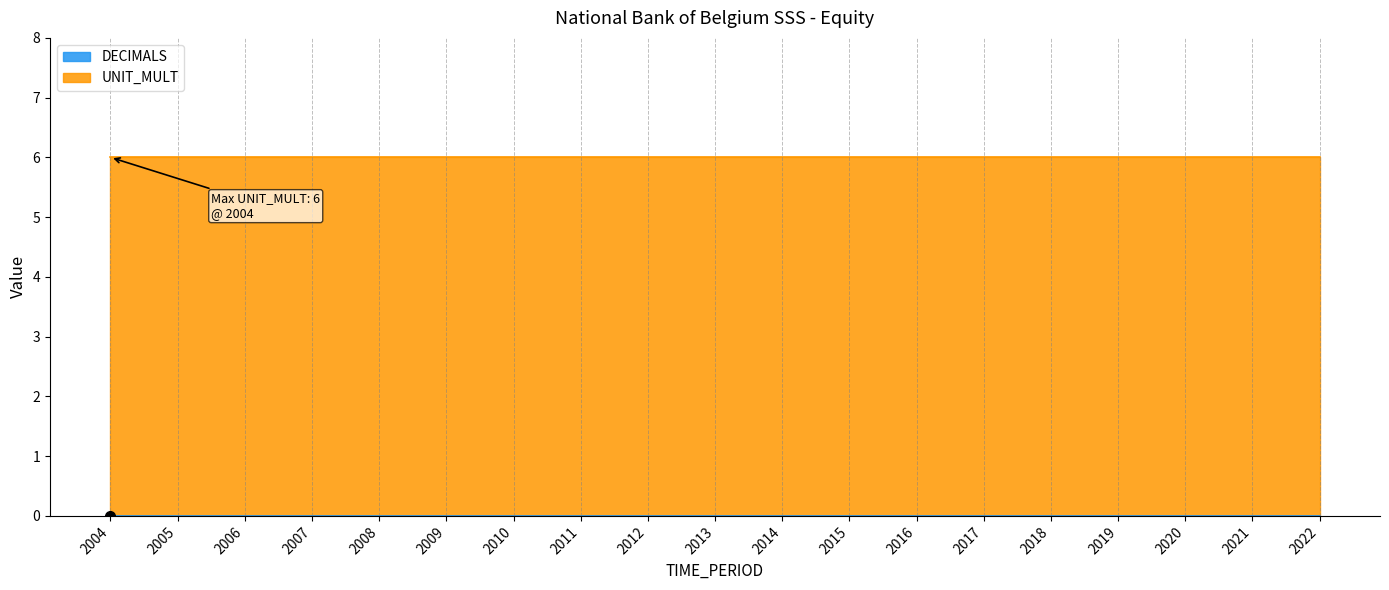

The UNIT_MULT series shows 6 at 2013. True or false?

True